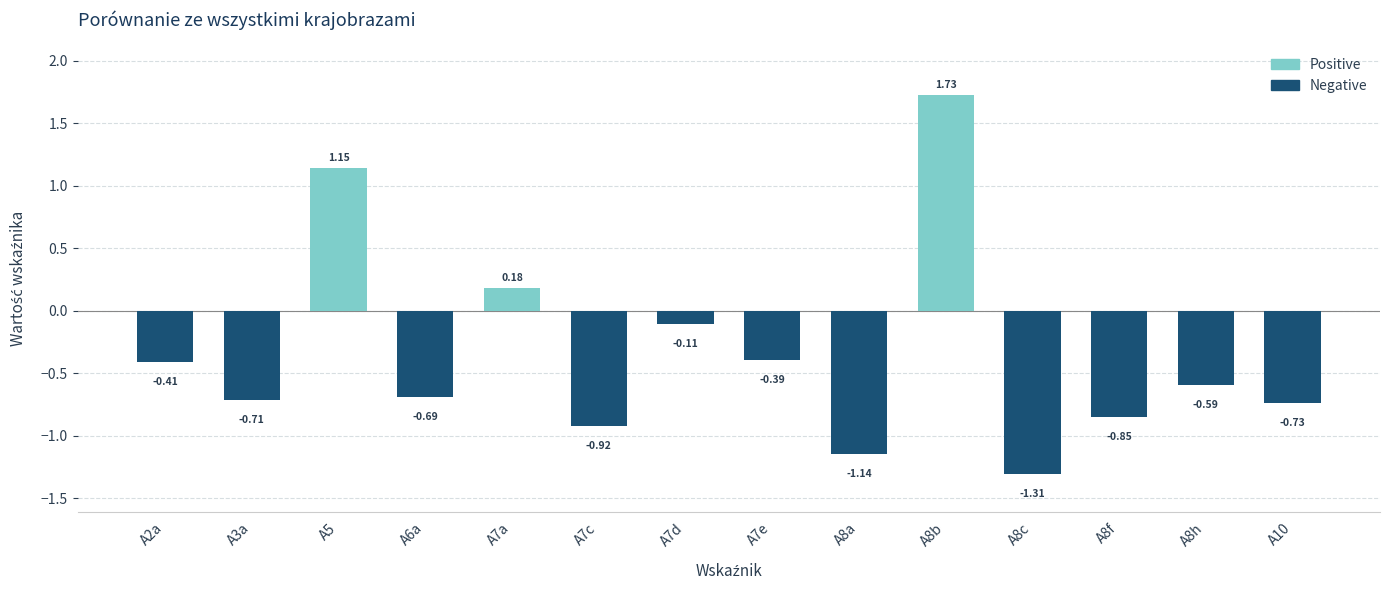

What is the sum of all Negative values?

-7.9